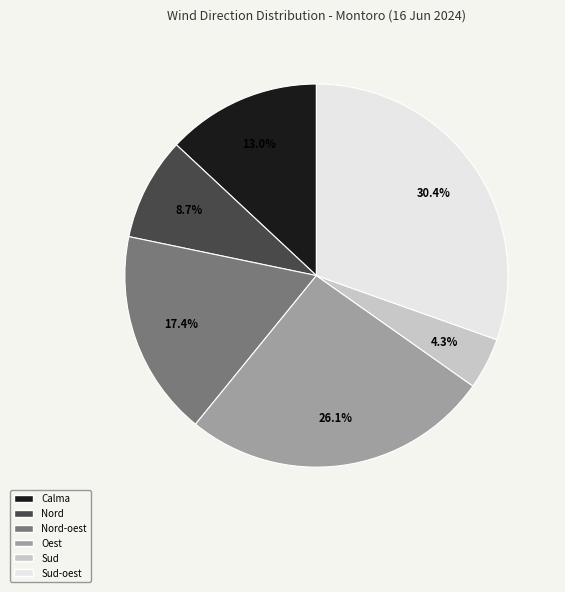

To the nearest percent, what portion does Nord-oest represent?

17%